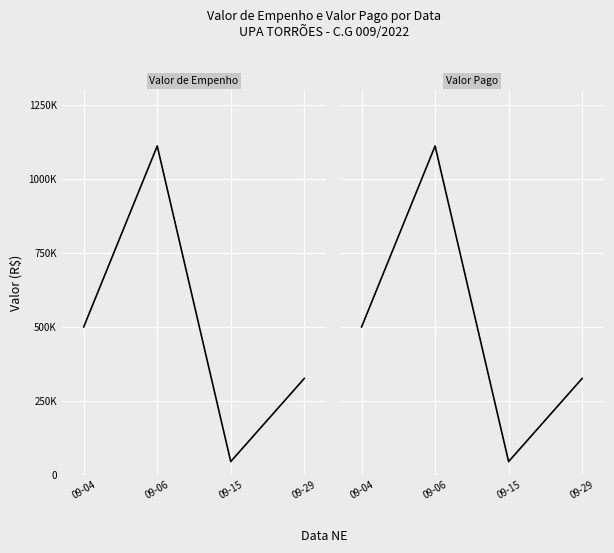

Reading left to right, list all the values displayed in this chart.

Valor de Empenho: 09-04=500000.0	09-06=1110936.8	09-15=45322.0	09-29=325867.9
Valor Pago: 09-04=500000.0	09-06=1110936.8	09-15=45322.0	09-29=325867.9